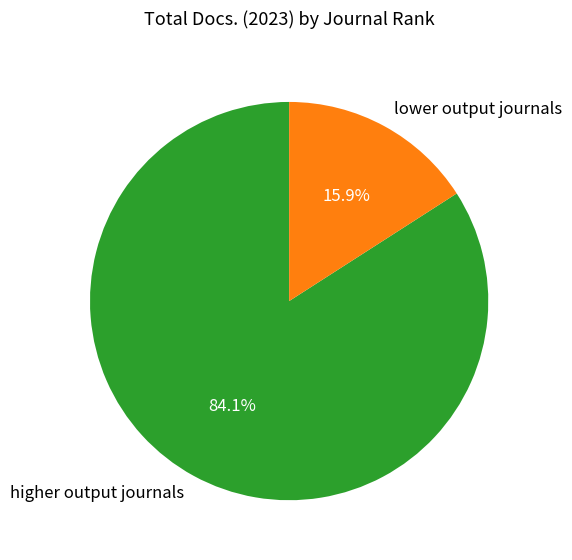

Combined, do lower output journals and higher output journals account for over 50%?

Yes